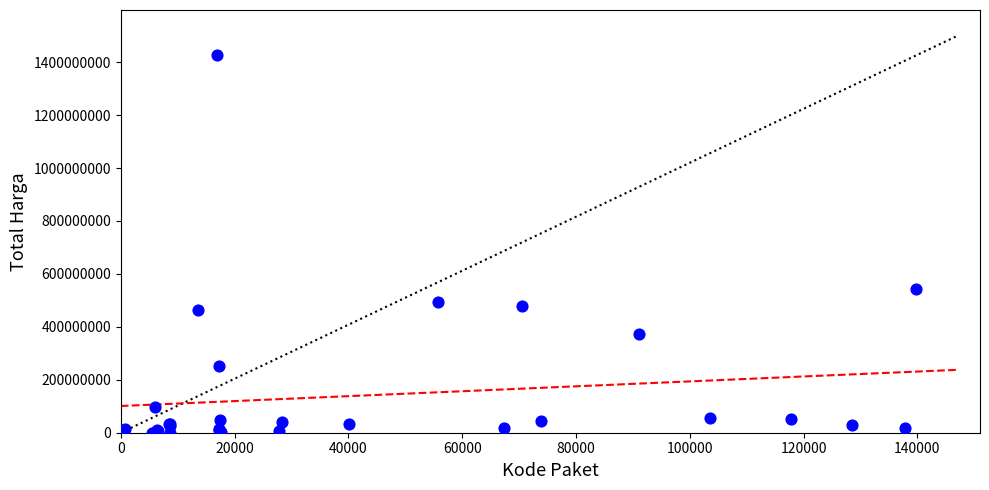

What Y value in the scatter plot is closest to 712972950?

541071000